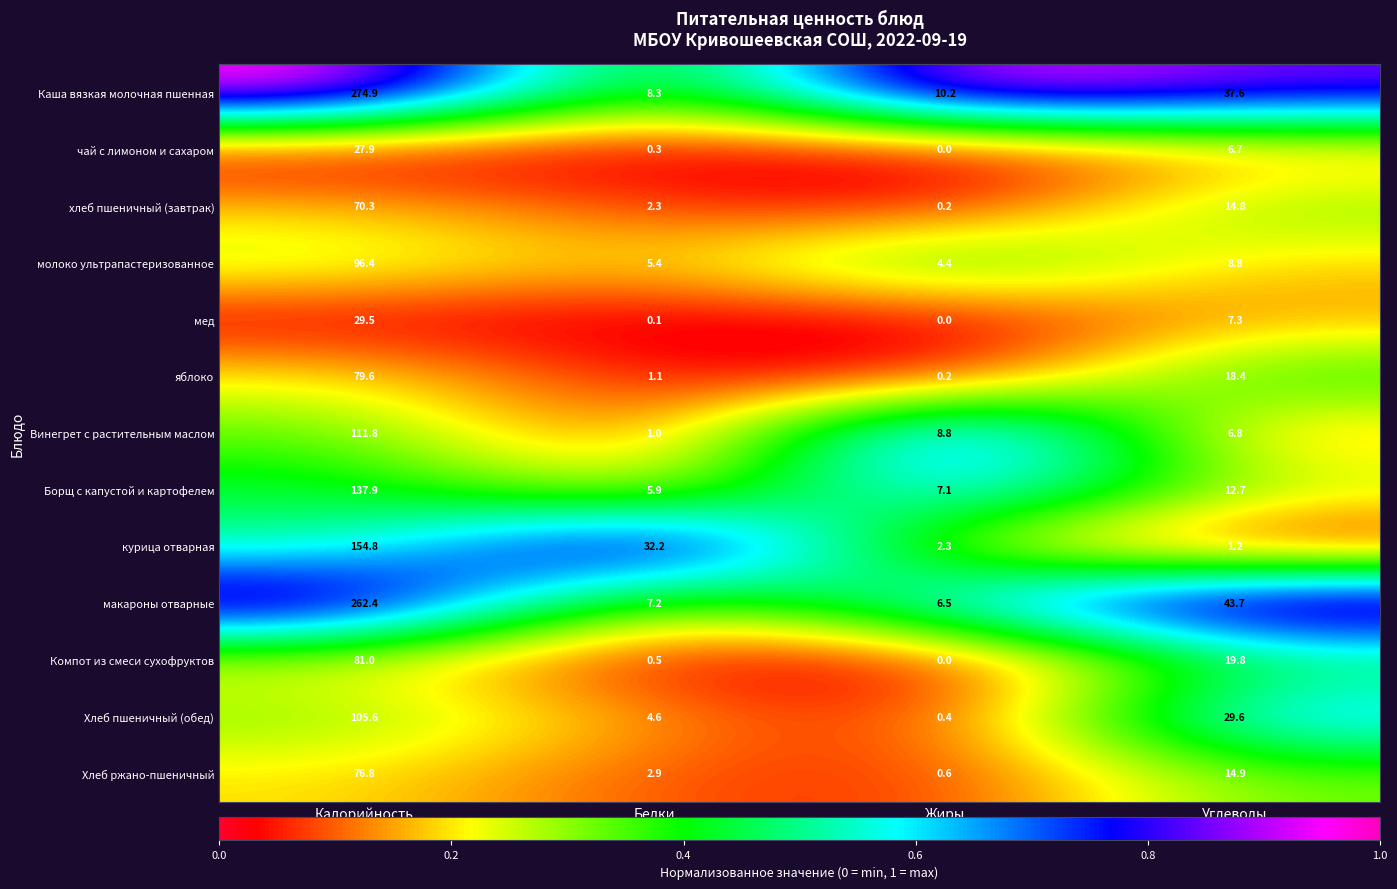

What is the difference between the молоко ультрапастеризованное values at Углеводы and Жиры?

4.4